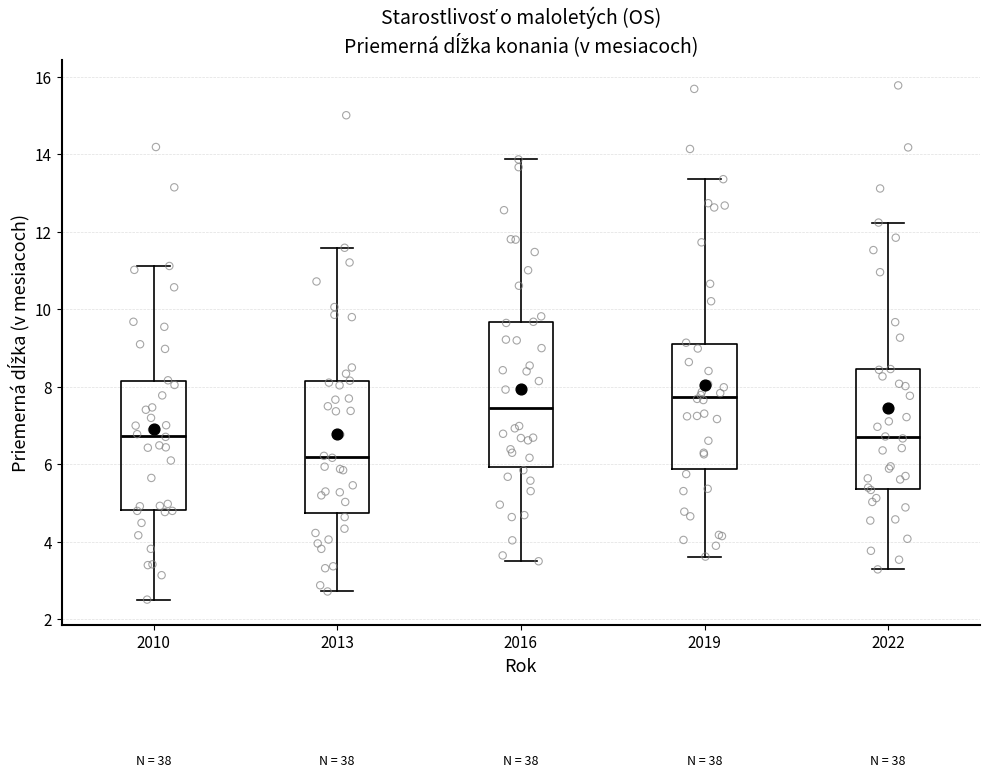

Which box is the tallest, from its lower edge to its upper edge?

2016